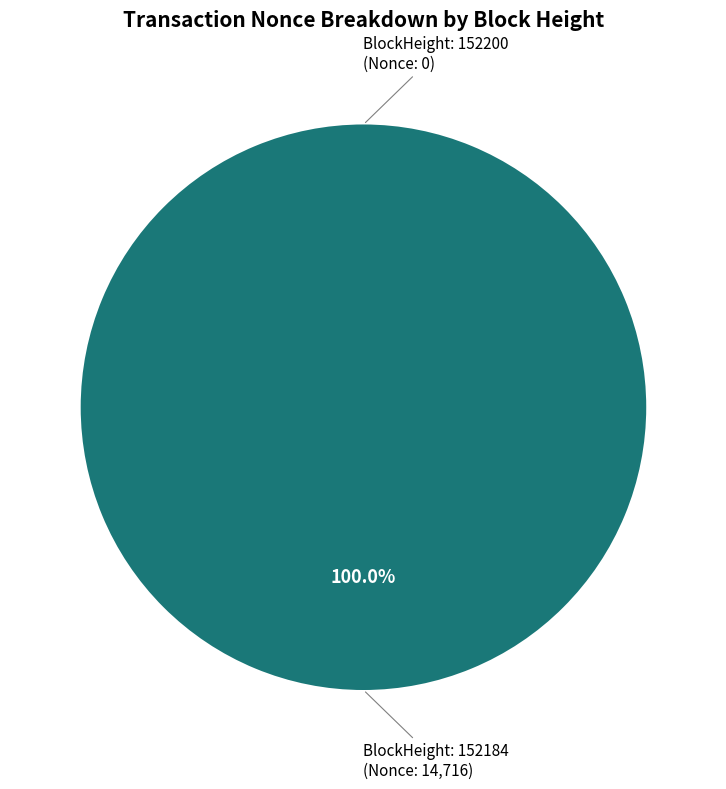

True or false: 152184 accounts for 99% of the total.

False